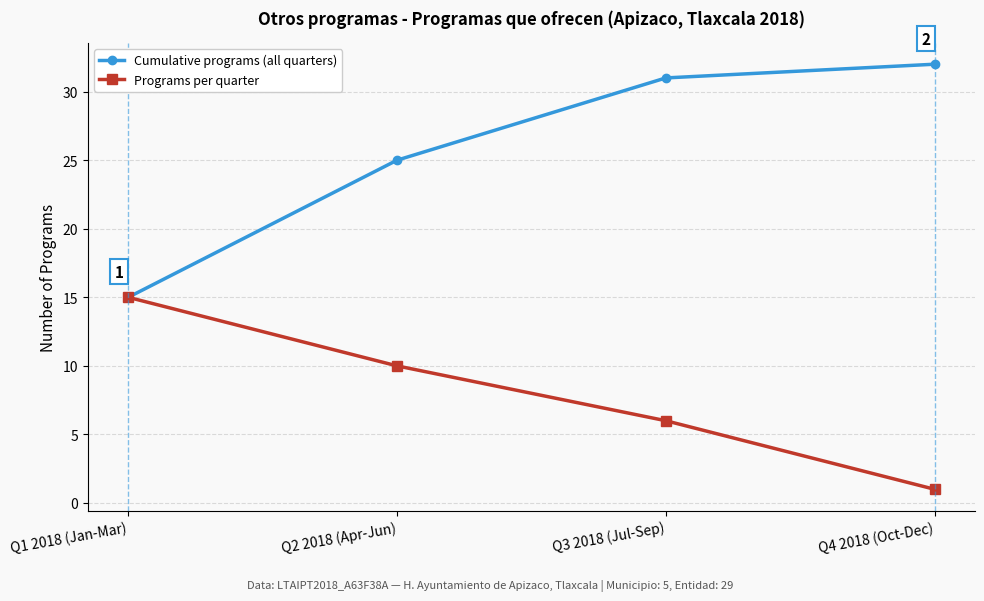

Rank the series by their average value, from highest to lowest.

Cumulative programs (all quarters), Programs per quarter